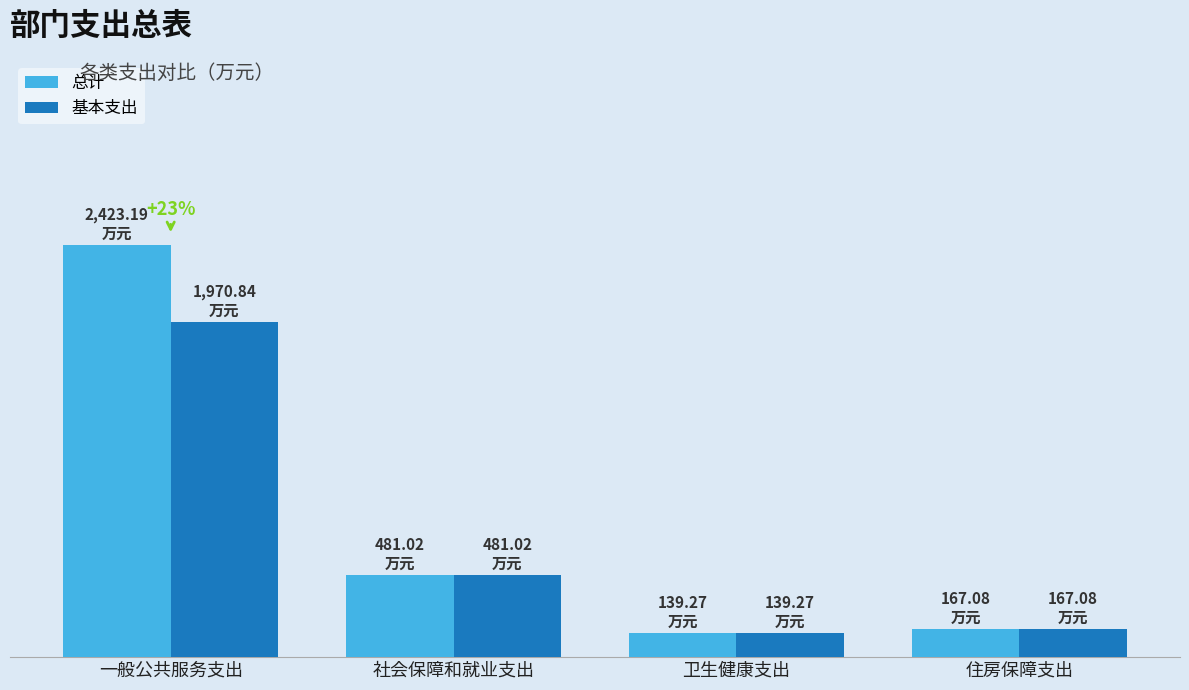

Which series has the largest total across all categories?

总计